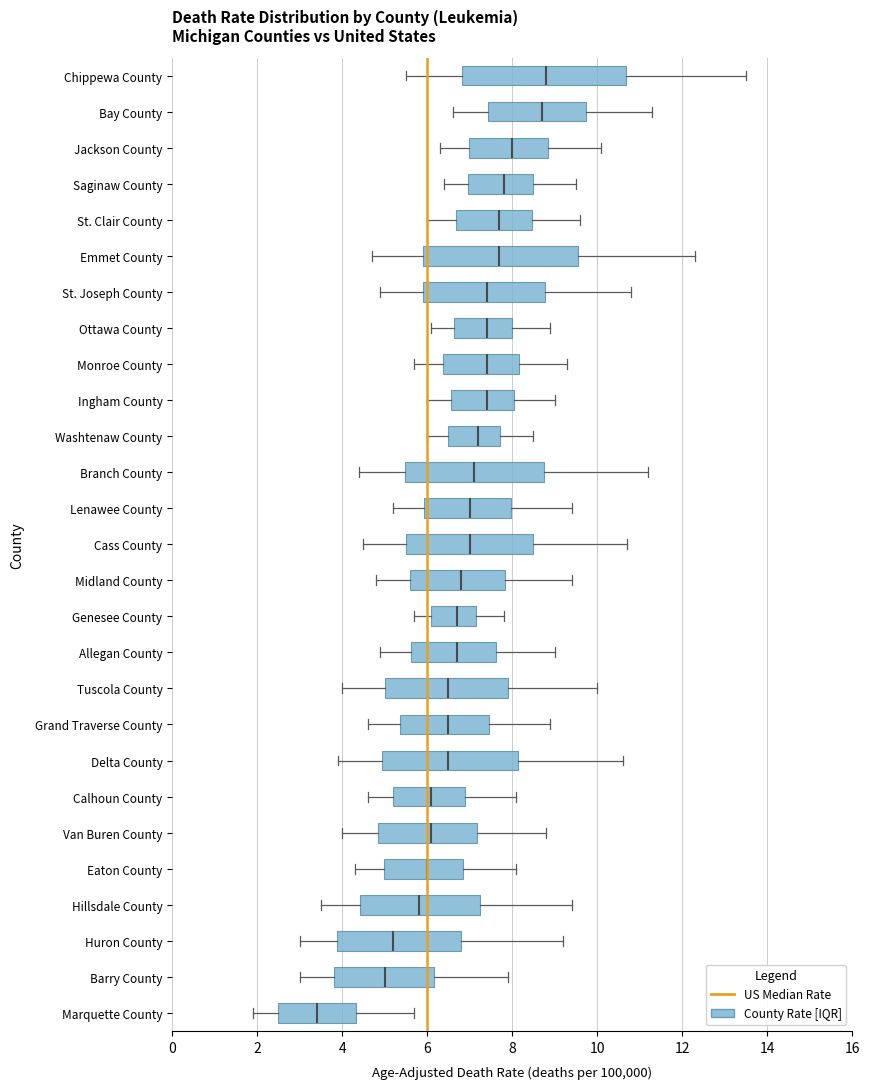

Reading bottom to top, read every box against the x-axis: the position of its median line, the range the box covers, and the ends of its whiskers. The values are not printed on the chart, so give them approximately, as read against the axis.

Marquette County: median 3.4, box 2.6 to 4.4, whiskers 2.0 to 5.8
Barry County: median 5.0, box 3.8 to 6.2, whiskers 3.0 to 8.0
Huron County: median 5.2, box 3.8 to 6.8, whiskers 3.0 to 9.2
Hillsdale County: median 5.8, box 4.4 to 7.2, whiskers 3.6 to 9.4
Eaton County: median 6.0, box 5.0 to 6.8, whiskers 4.4 to 8.2
Van Buren County: median 6.2, box 4.8 to 7.2, whiskers 4.0 to 8.8
Calhoun County: median 6.2, box 5.2 to 7.0, whiskers 4.6 to 8.2
Delta County: median 6.6, box 5.0 to 8.2, whiskers 4.0 to 10.6
Grand Traverse County: median 6.6, box 5.4 to 7.4, whiskers 4.6 to 9.0
Tuscola County: median 6.6, box 5.0 to 8.0, whiskers 4.0 to 10.0
Allegan County: median 6.8, box 5.6 to 7.6, whiskers 5.0 to 9.0
Genesee County: median 6.8, box 6.2 to 7.2, whiskers 5.8 to 7.8
Midland County: median 6.8, box 5.6 to 7.8, whiskers 4.8 to 9.4
Cass County: median 7.0, box 5.6 to 8.4, whiskers 4.6 to 10.8
Lenawee County: median 7.0, box 6.0 to 8.0, whiskers 5.2 to 9.4
Branch County: median 7.2, box 5.4 to 8.8, whiskers 4.4 to 11.2
Washtenaw County: median 7.2, box 6.4 to 7.8, whiskers 6.0 to 8.6
Ingham County: median 7.4, box 6.6 to 8.0, whiskers 6.0 to 9.0
Monroe County: median 7.4, box 6.4 to 8.2, whiskers 5.8 to 9.4
Ottawa County: median 7.4, box 6.6 to 8.0, whiskers 6.2 to 9.0
St. Joseph County: median 7.4, box 6.0 to 8.8, whiskers 5.0 to 10.8
Emmet County: median 7.8, box 6.0 to 9.6, whiskers 4.8 to 12.4
St. Clair County: median 7.8, box 6.6 to 8.4, whiskers 6.0 to 9.6
Saginaw County: median 7.8, box 7.0 to 8.4, whiskers 6.4 to 9.6
Jackson County: median 8.0, box 7.0 to 8.8, whiskers 6.4 to 10.2
Bay County: median 8.8, box 7.4 to 9.8, whiskers 6.6 to 11.4
Chippewa County: median 8.8, box 6.8 to 10.6, whiskers 5.6 to 13.6